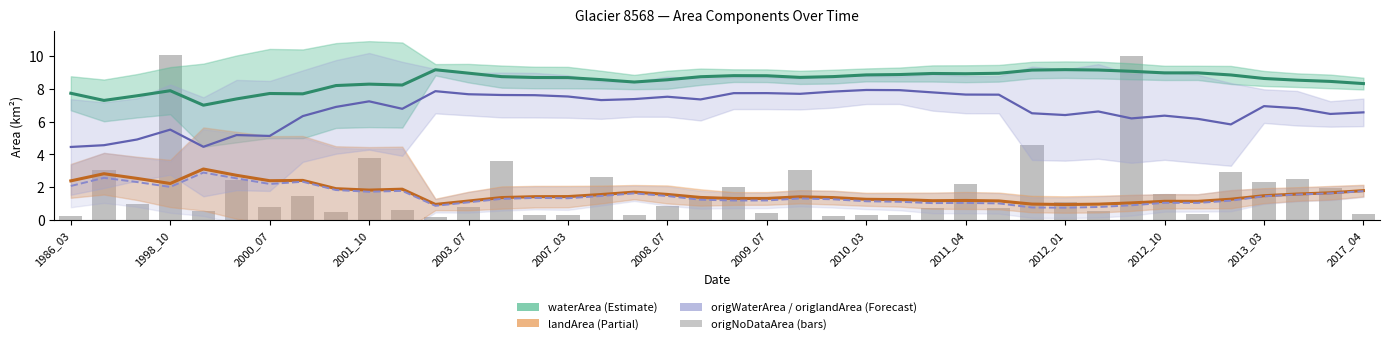

Is it true that origWaterArea equals 8.6 at 2012_01?

False